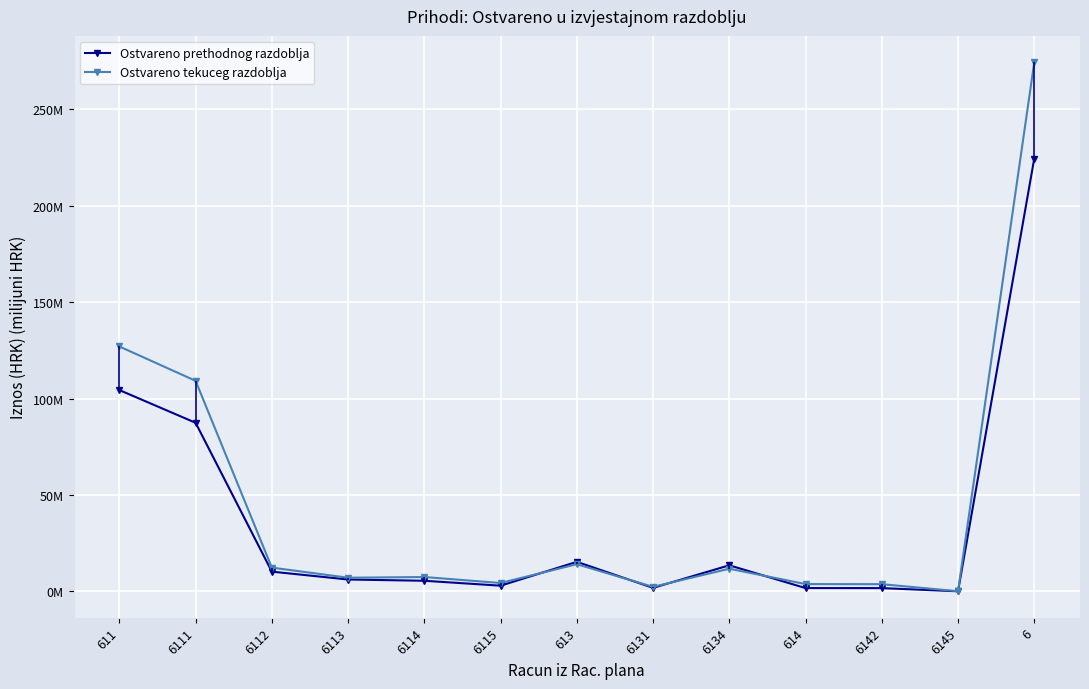

Where is the first local minimum for Ostvareno tekuceg razdoblja?

6113